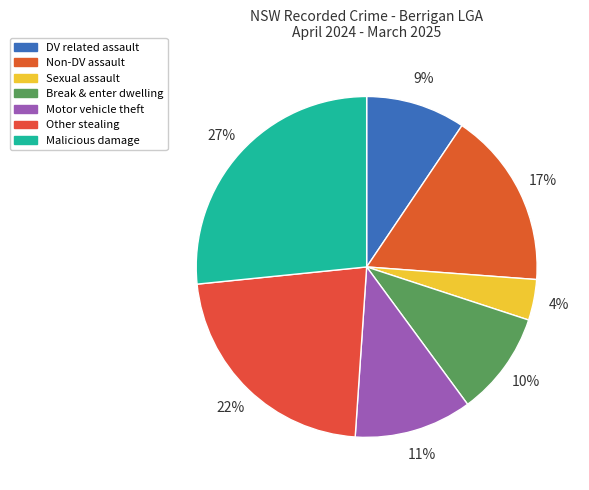

To the nearest percent, what is the average slice percentage?

14%